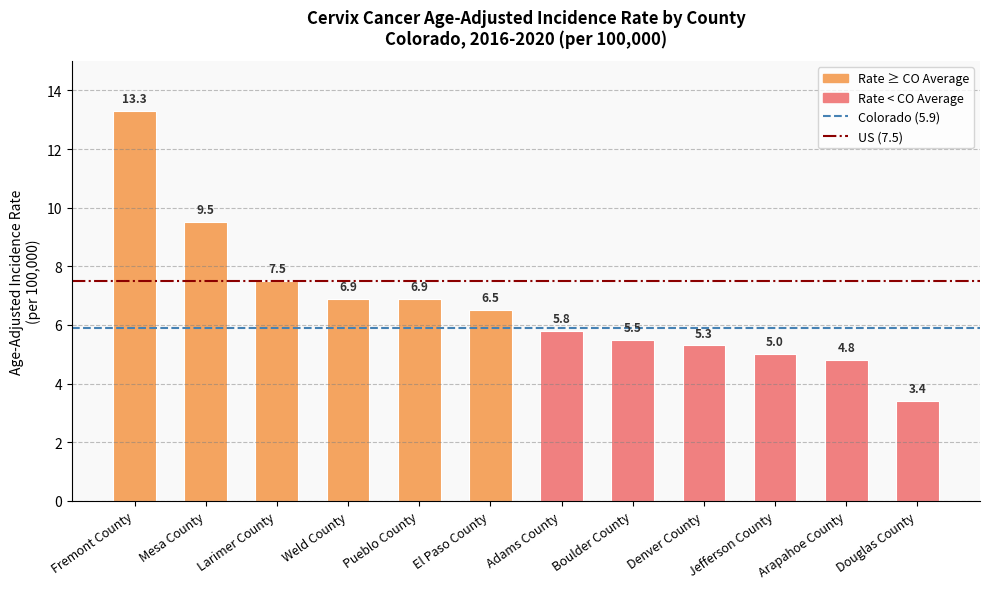

Is it true that the value at Pueblo County is 11.1?

False